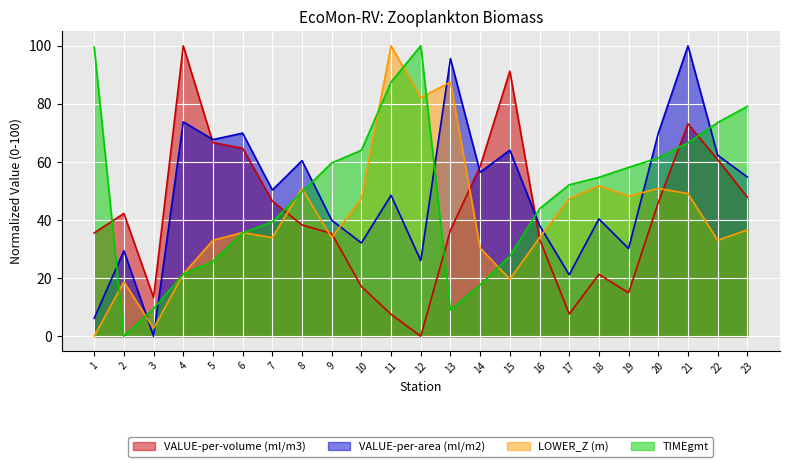

What is the value of the LOWER_Z (m) point at the 6th from the left?

35.7